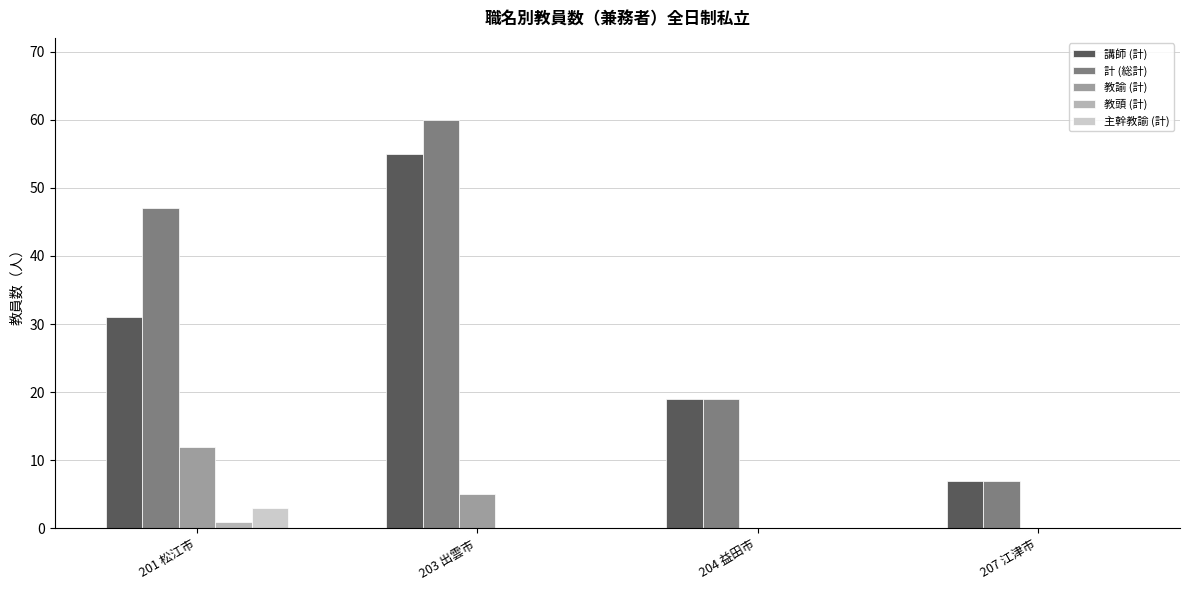

At which label does 教諭 (計) reach its peak?

201 松江市